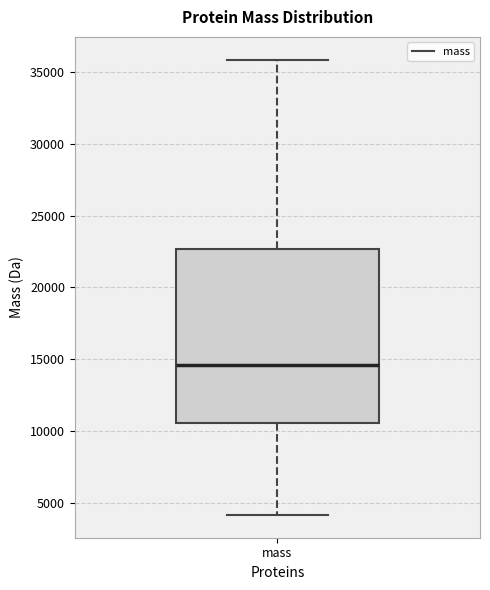

Transcribe this box plot: give where the median line is, the range the box spans, and where the two whiskers end, as read against the y-axis. The values are not printed on the chart, so give them approximately, as read against the axis.

median 14500, box 10500 to 22500, whiskers 4000 to 36000